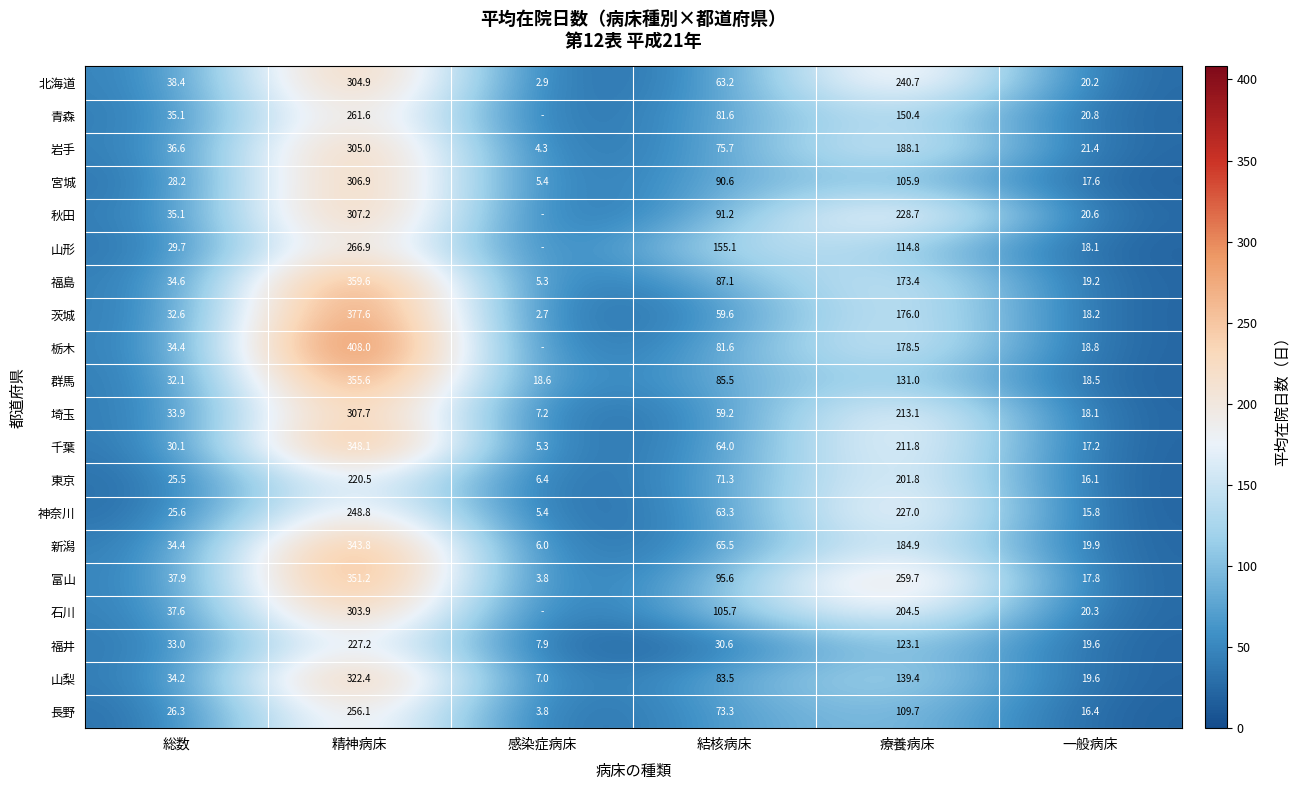

Is the value of 富山 at 感染症病床 greater than the value of 宮城 at 感染症病床?

No